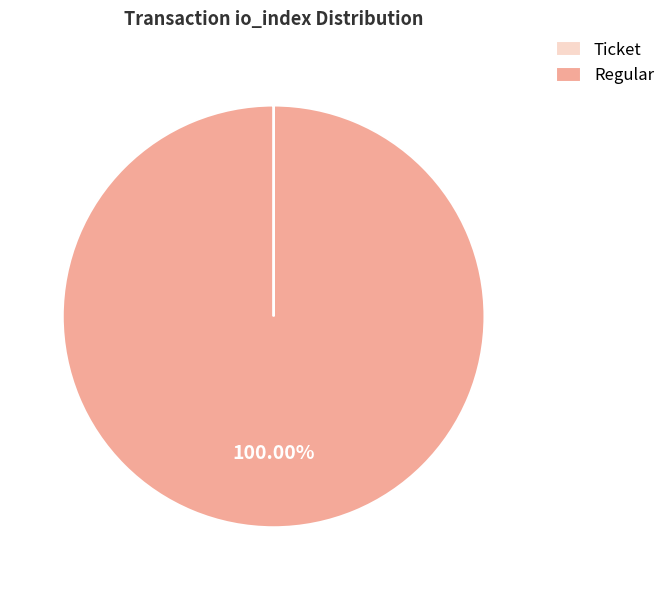

Which category has the biggest portion of the pie?

Regular